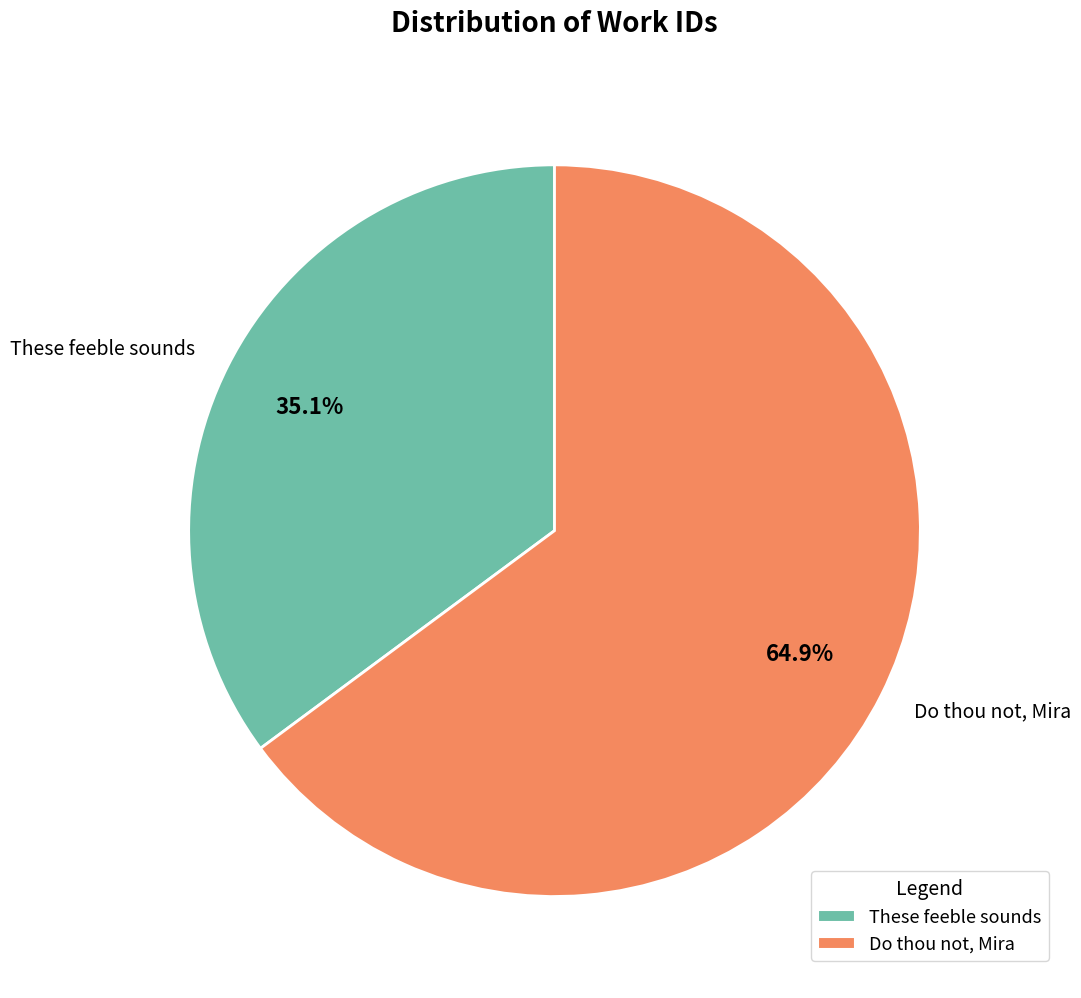

Approximately how many times larger is the value at These feeble sounds compared to Do thou not, Mira?

0.5